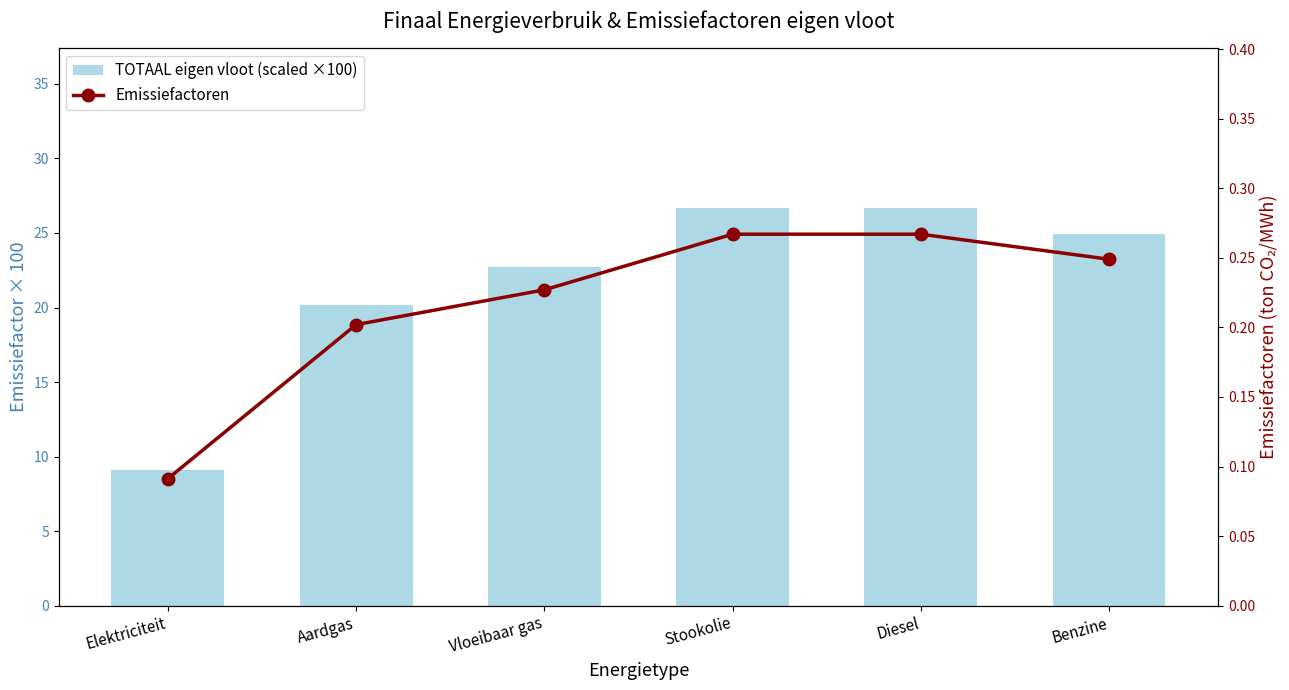

What is the sum of all Emissiefactoren values?

1.3